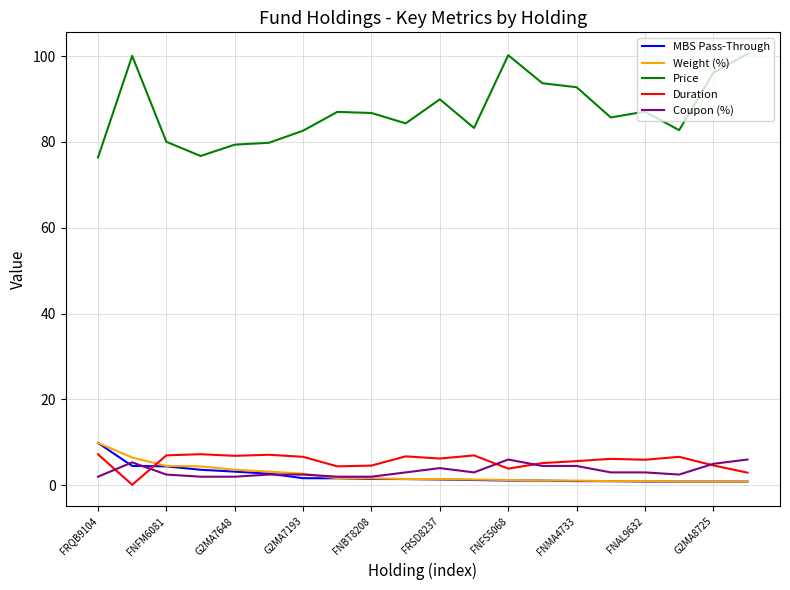

What is the highest value of the Duration series?

7.2